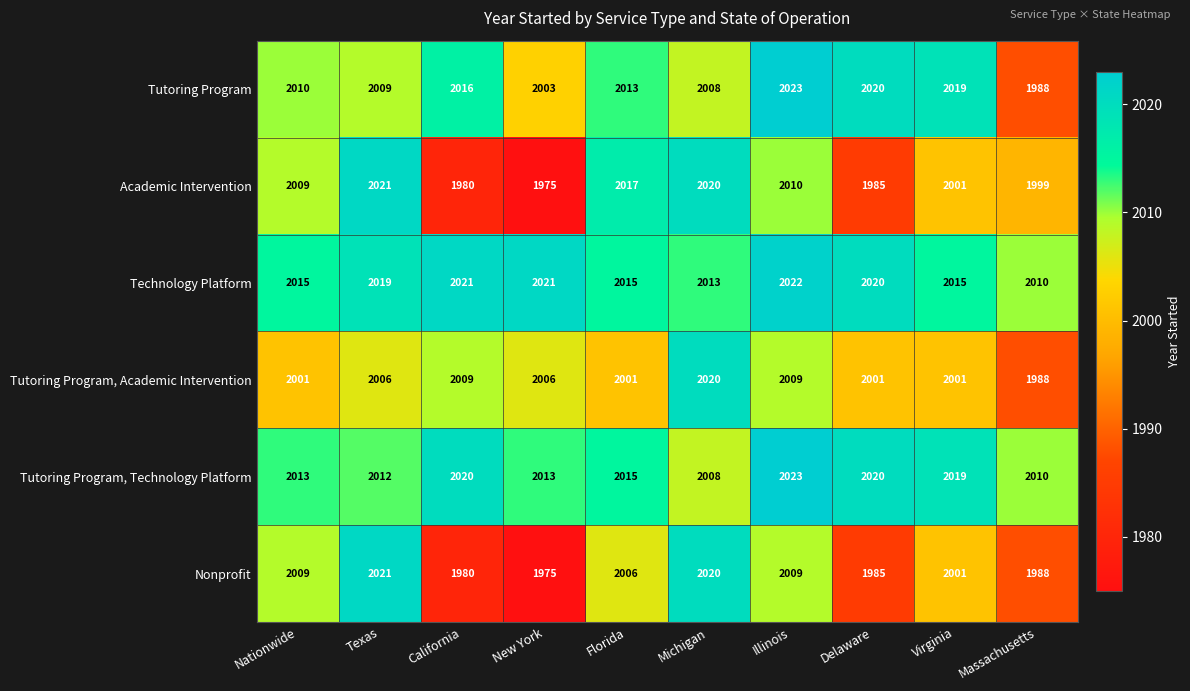

What is the sum of the Nonprofit values at Texas and Florida?

4027